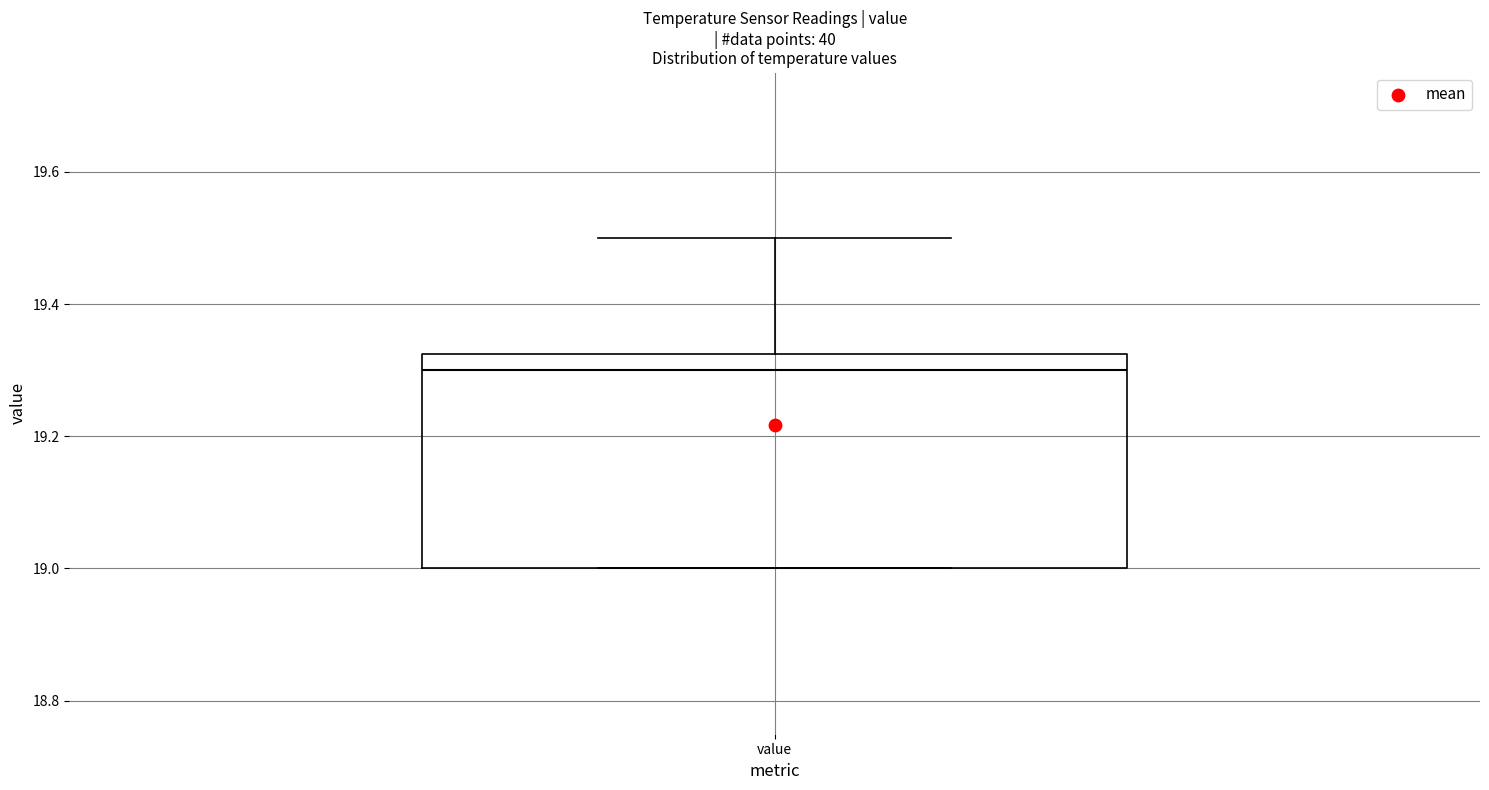

Read this box plot against the y-axis: the position of the median line, the range covered by the box, and the ends of both whiskers. The values are not printed on the chart, so give them approximately, as read against the axis.

median 19.30, box 19.00 to 19.32, whiskers 19.00 to 19.50